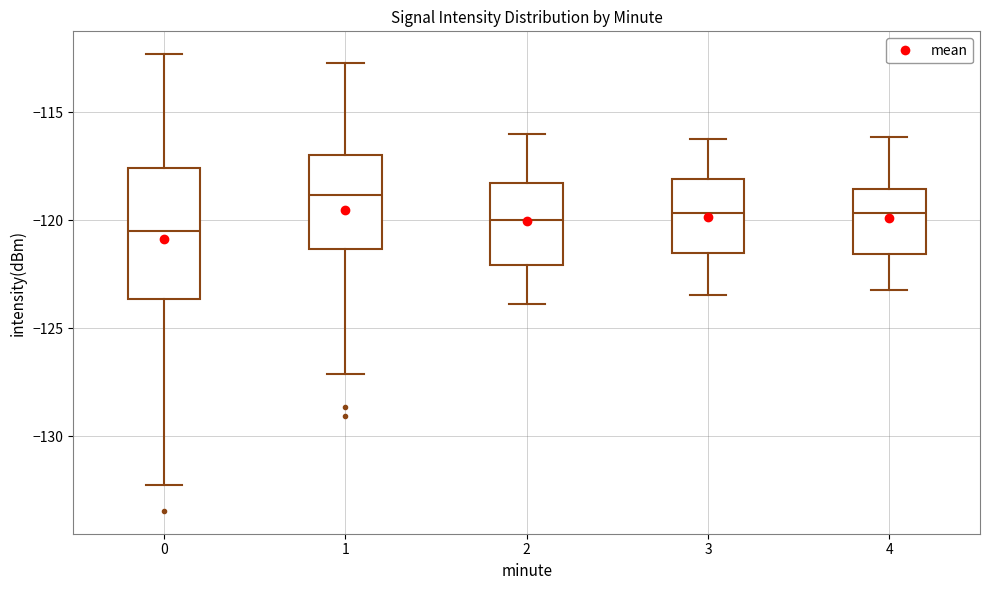

Which box is the tallest, from its lower edge to its upper edge?

0